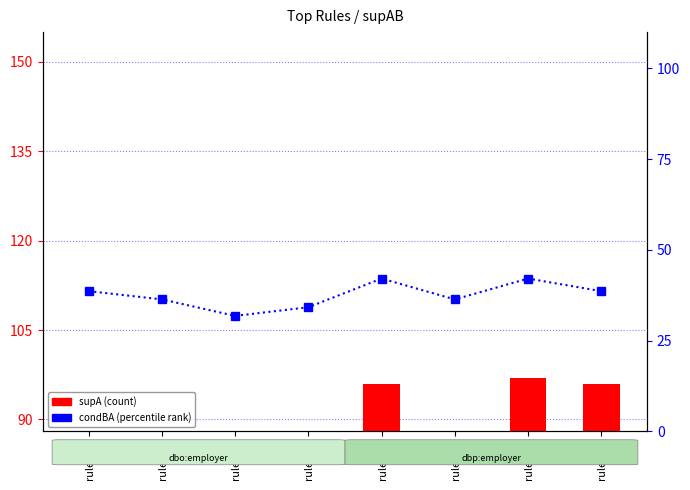

Which series changed the most between rule_03 and rule_07?

supA (count)